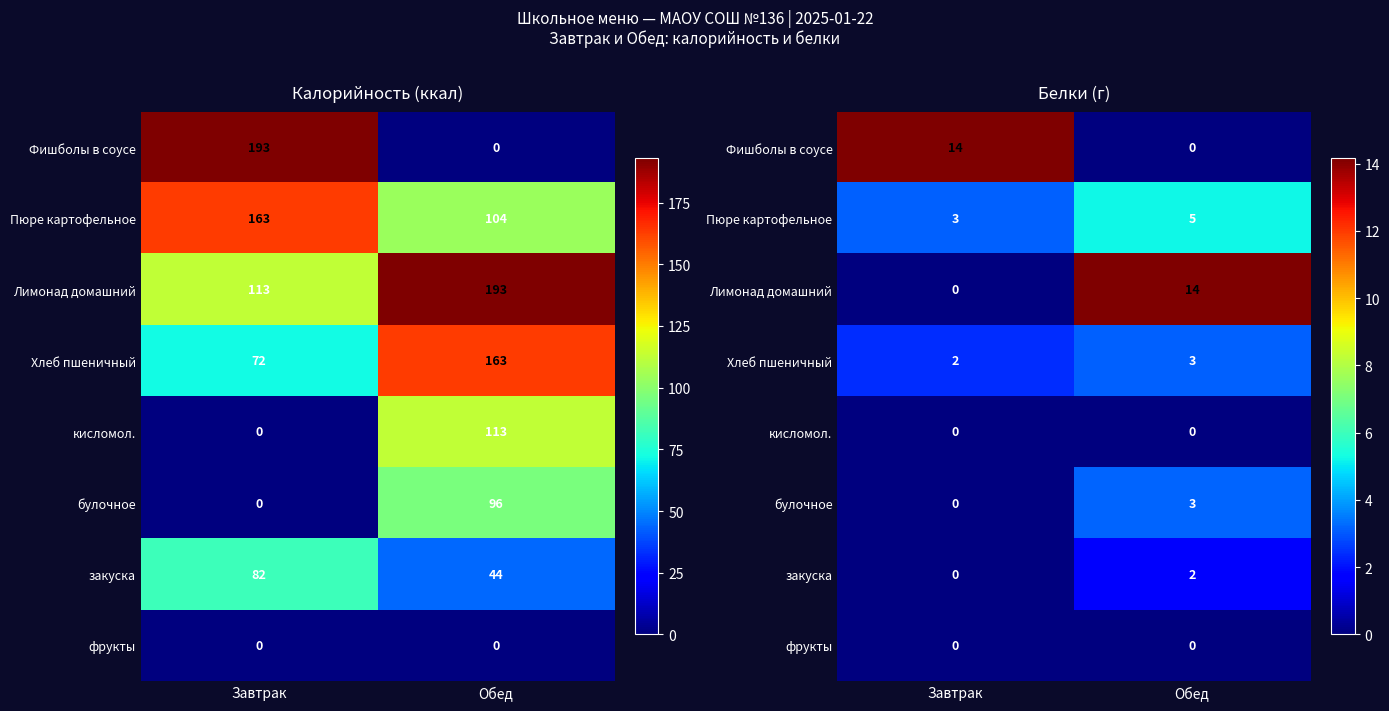

How many data points in закуска are less than 1?

1